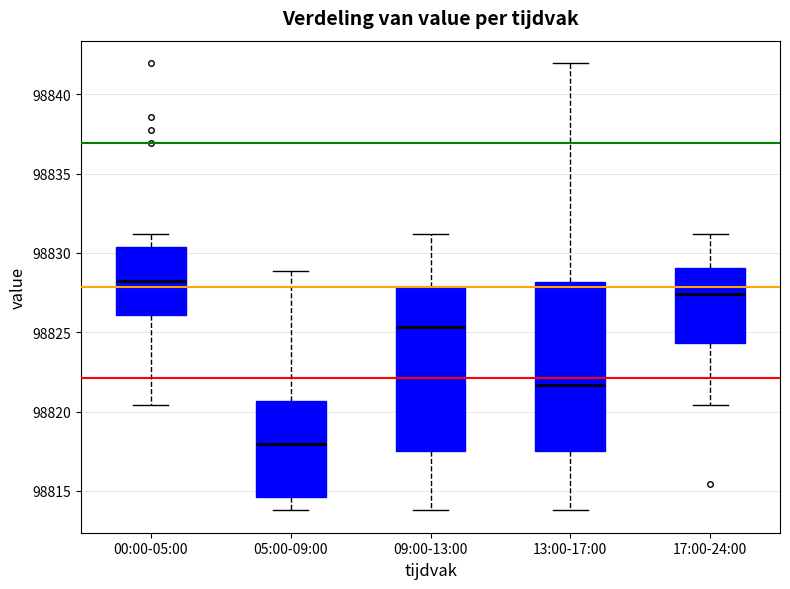

Reading left to right, transcribe this box plot: for each box, give where its median line is, the range the box spans, and where its two whiskers end, as read against the y-axis. The values are not printed on the chart, so give them approximately, as read against the axis.

00:00-05:00: median 98828.0, box 98826.0 to 98830.5, whiskers 98820.5 to 98831.0
05:00-09:00: median 98818.0, box 98814.5 to 98820.5, whiskers 98814.0 to 98829.0
09:00-13:00: median 98825.5, box 98817.5 to 98828.0, whiskers 98814.0 to 98831.0
13:00-17:00: median 98821.5, box 98817.5 to 98828.0, whiskers 98814.0 to 98842.0
17:00-24:00: median 98827.5, box 98824.5 to 98829.0, whiskers 98820.5 to 98831.0